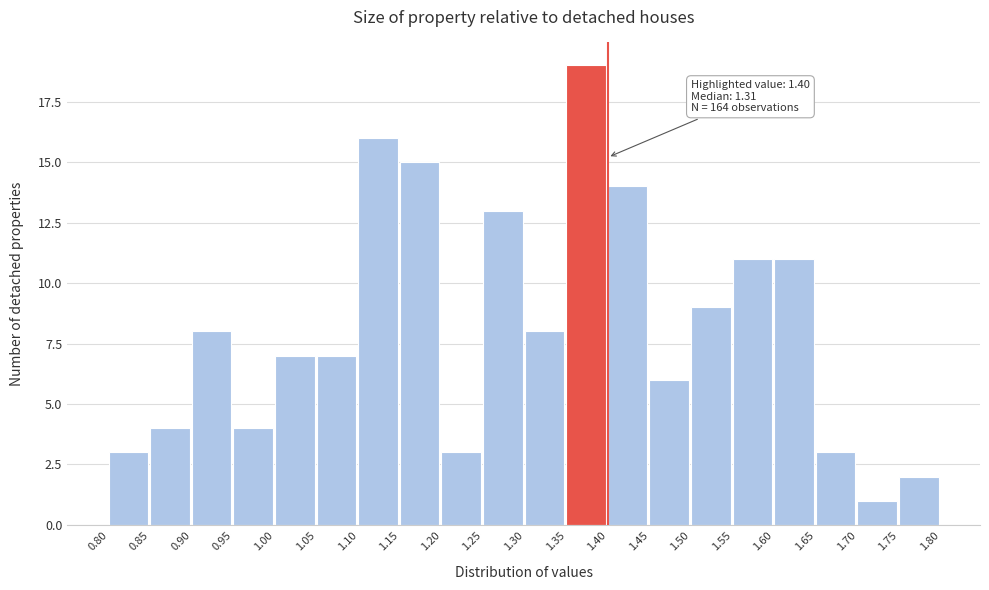

Over which range of the x-axis is the bar tallest?

1.35 to 1.40